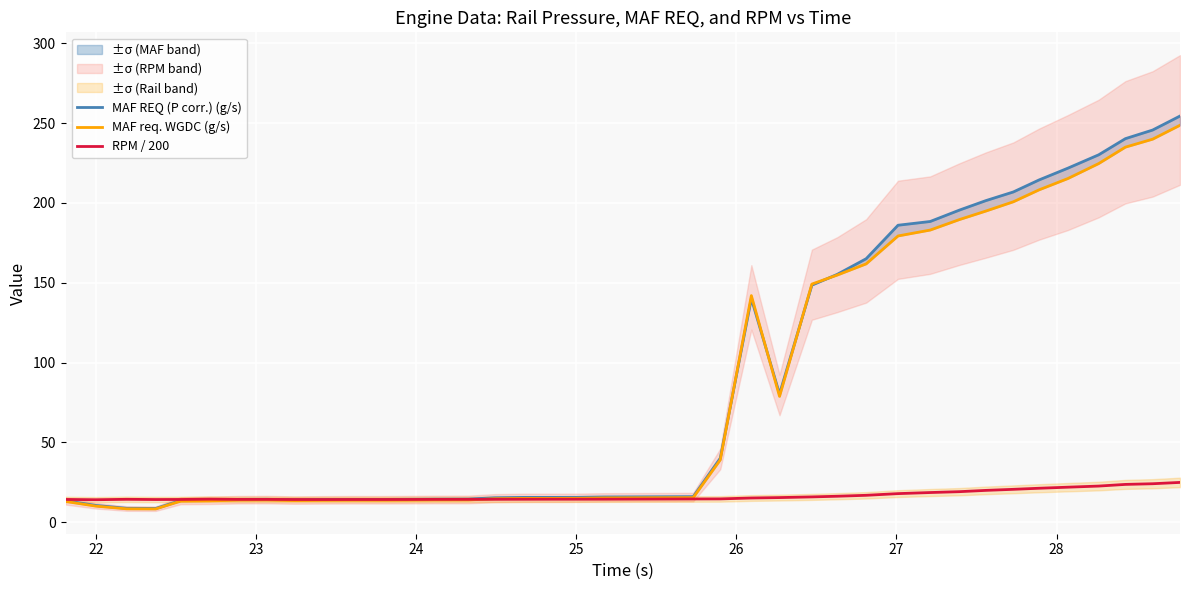

Is this an area chart (filled region under the line)?

No